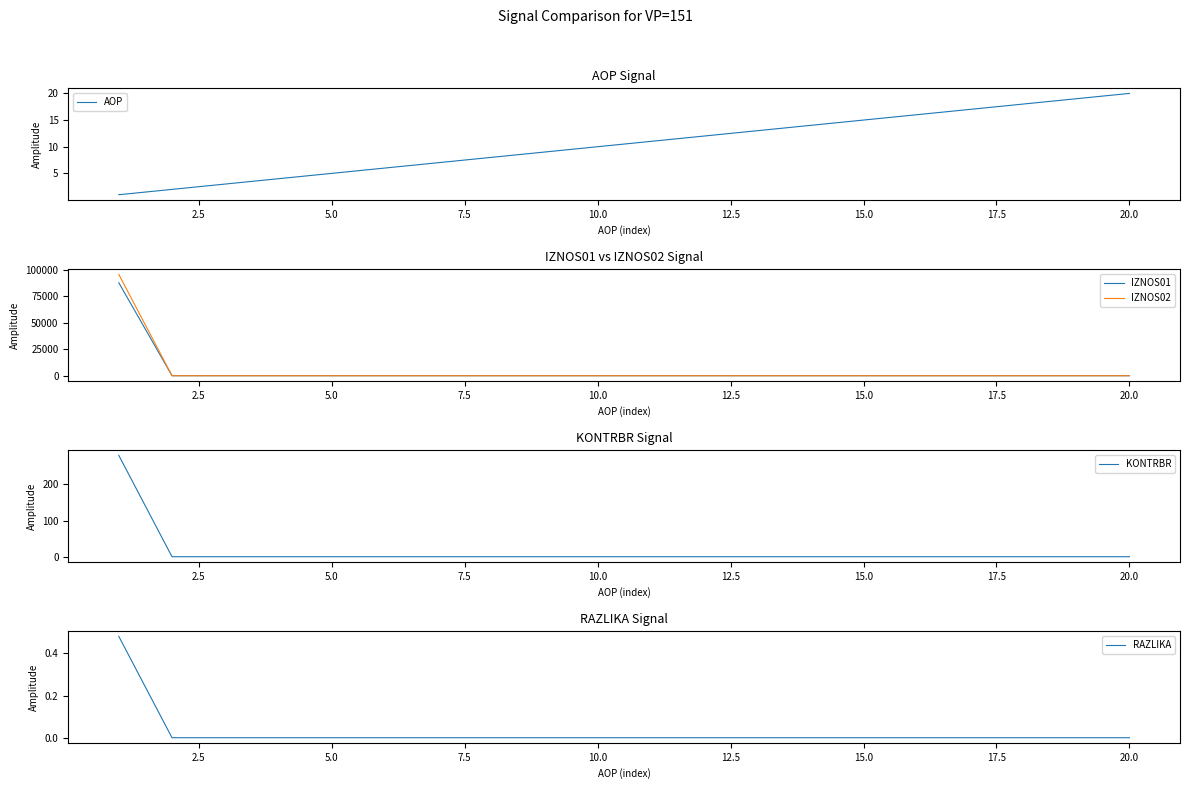

How many values in the AOP series exceed 11?

9